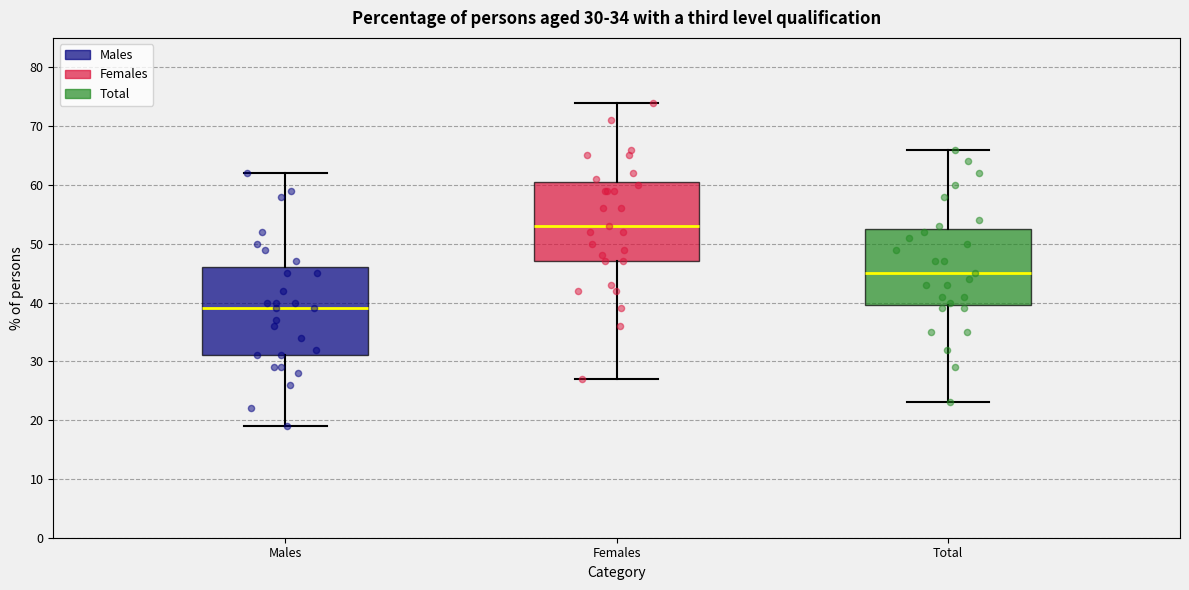

Which box has the lowest median line?

Males